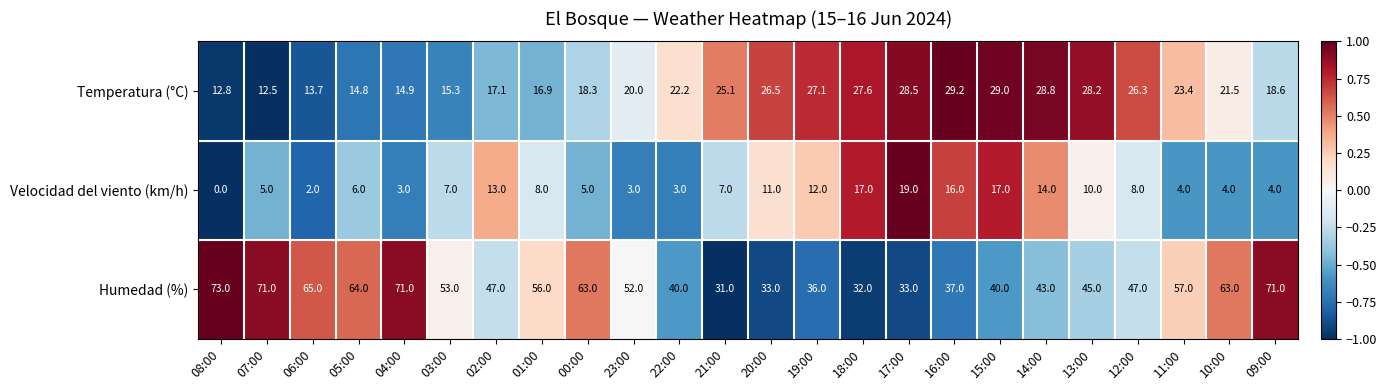

List the series in order of their peak value, highest first.

Humedad (%), Temperatura (°C), Velocidad del viento (km/h)